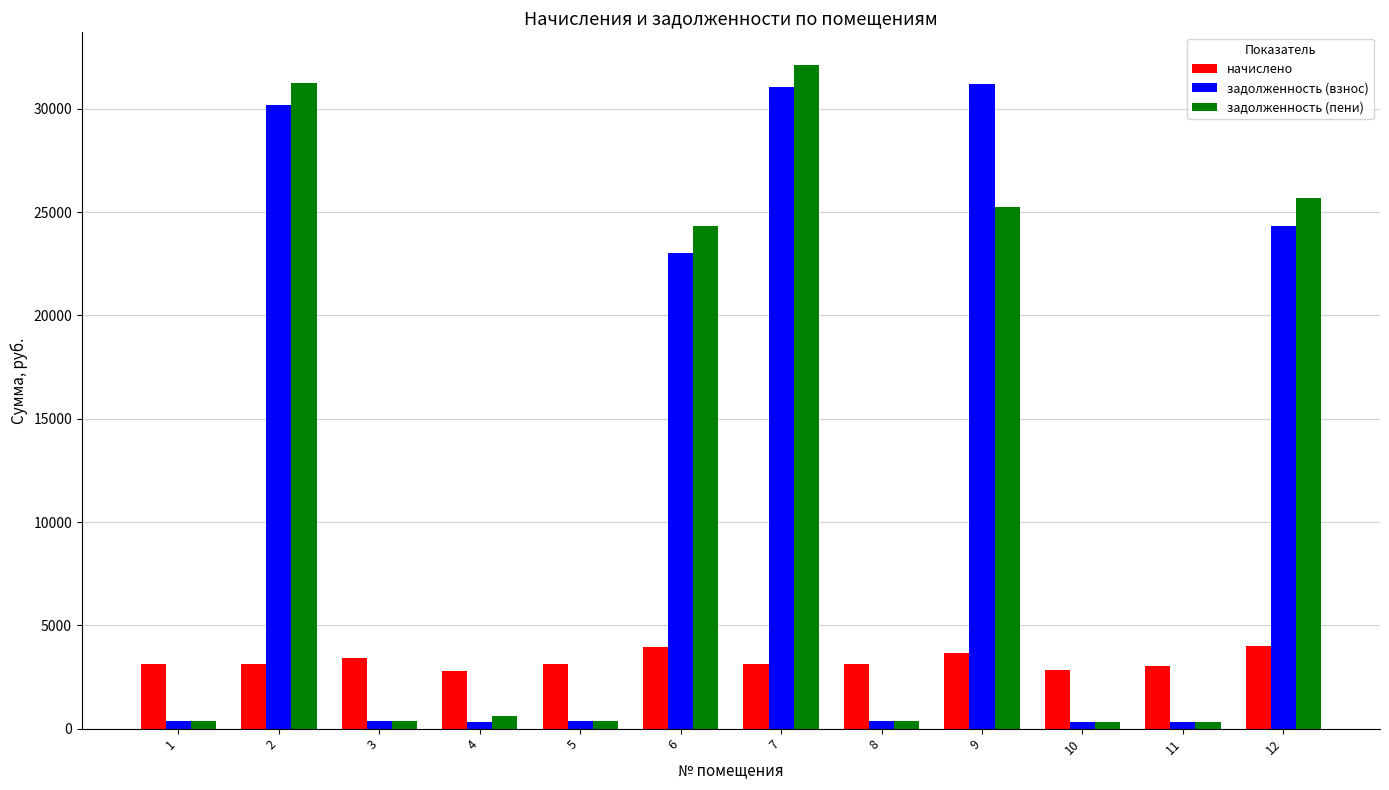

Is the value of начислено at 5 greater than the value of задолженность (пени) at 3?

Yes